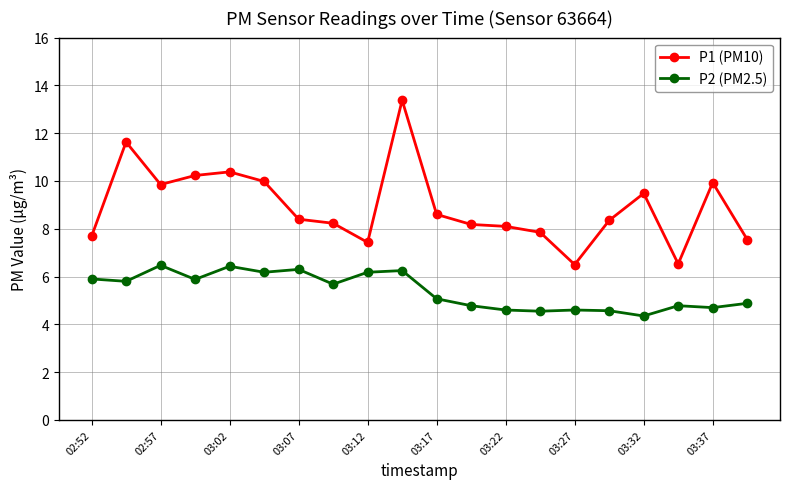

List the series in order of their overall mean, highest first.

P1 (PM10), P2 (PM2.5)